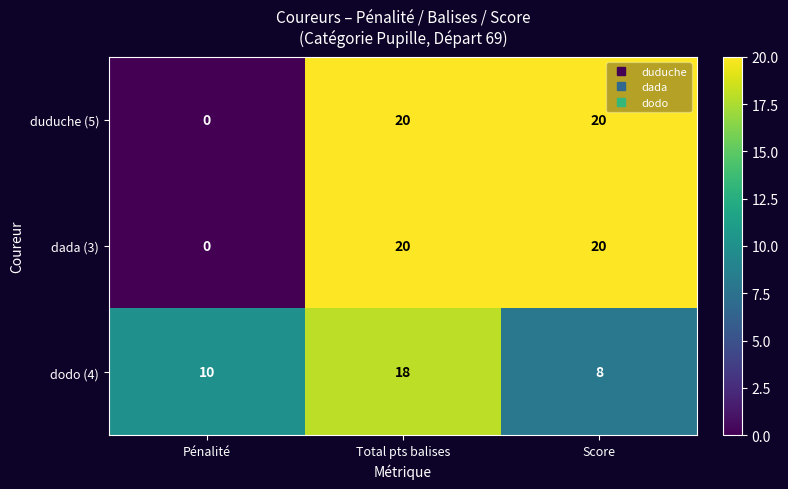

At which category is the sum across all series the highest?

Total pts balises